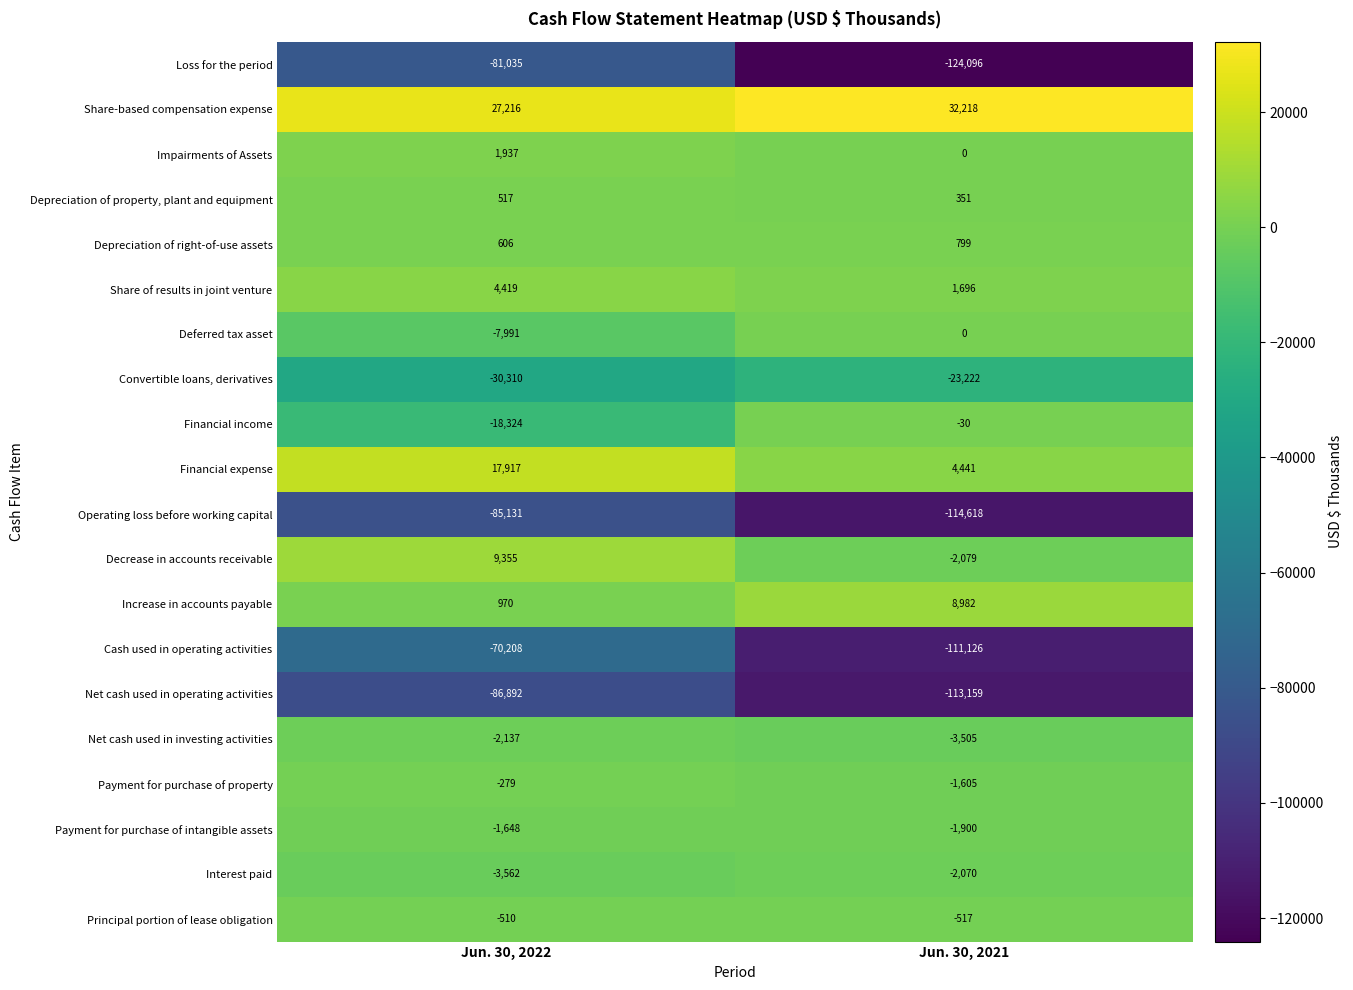

Count the number of categories in the chart.

2